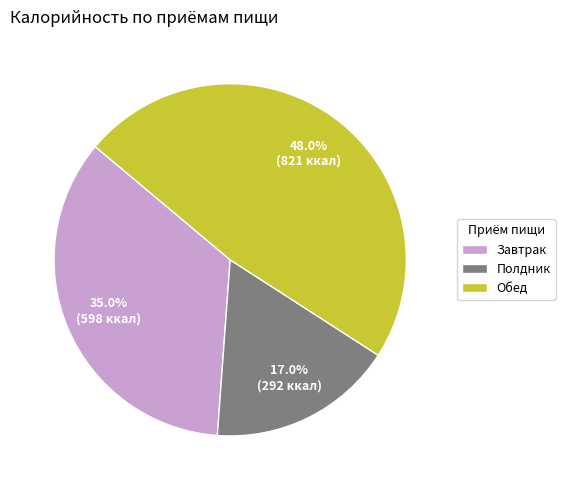

Does Обед represent more than half of the total?

No